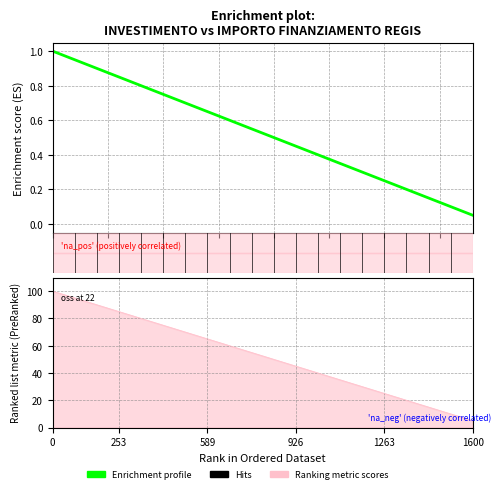

How many lines are shown in the chart?

1